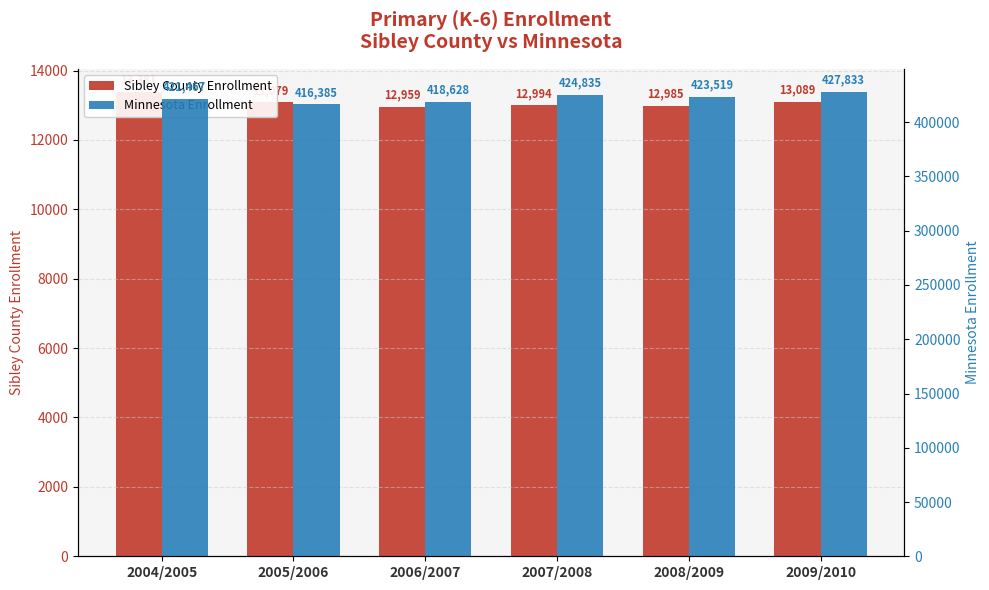

What is the average value of the Sibley County Enrollment series?

13081